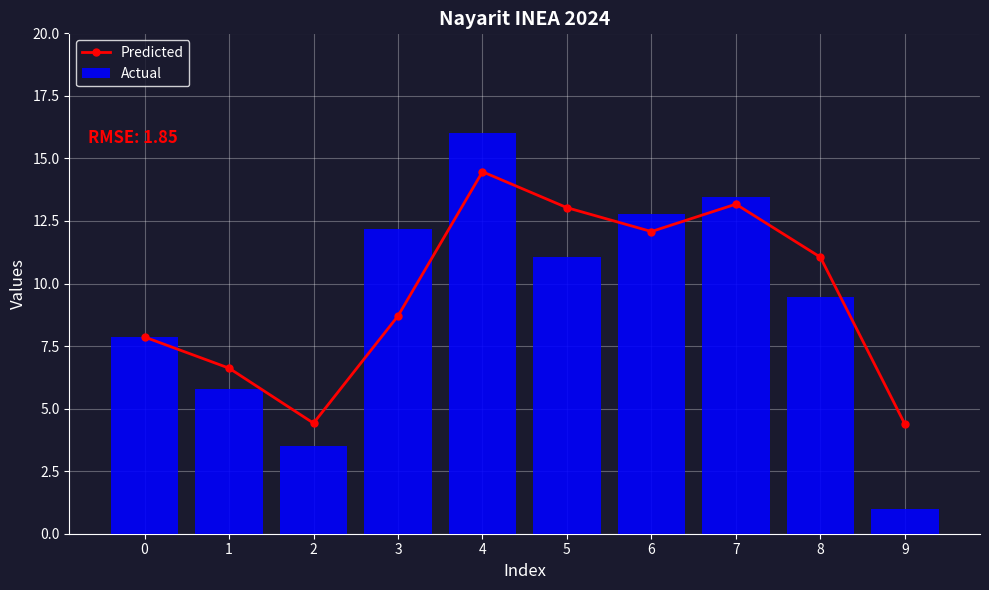

Is it true that Actual equals 3.5 at 2?

True